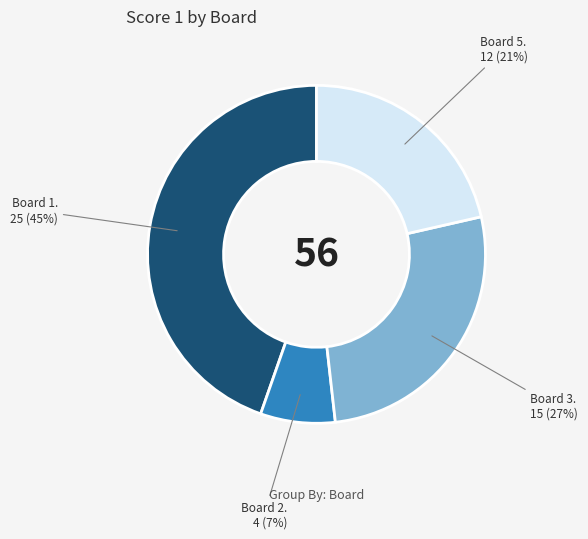

To the nearest percent, what is the difference between the largest and smallest slice percentages?

38%